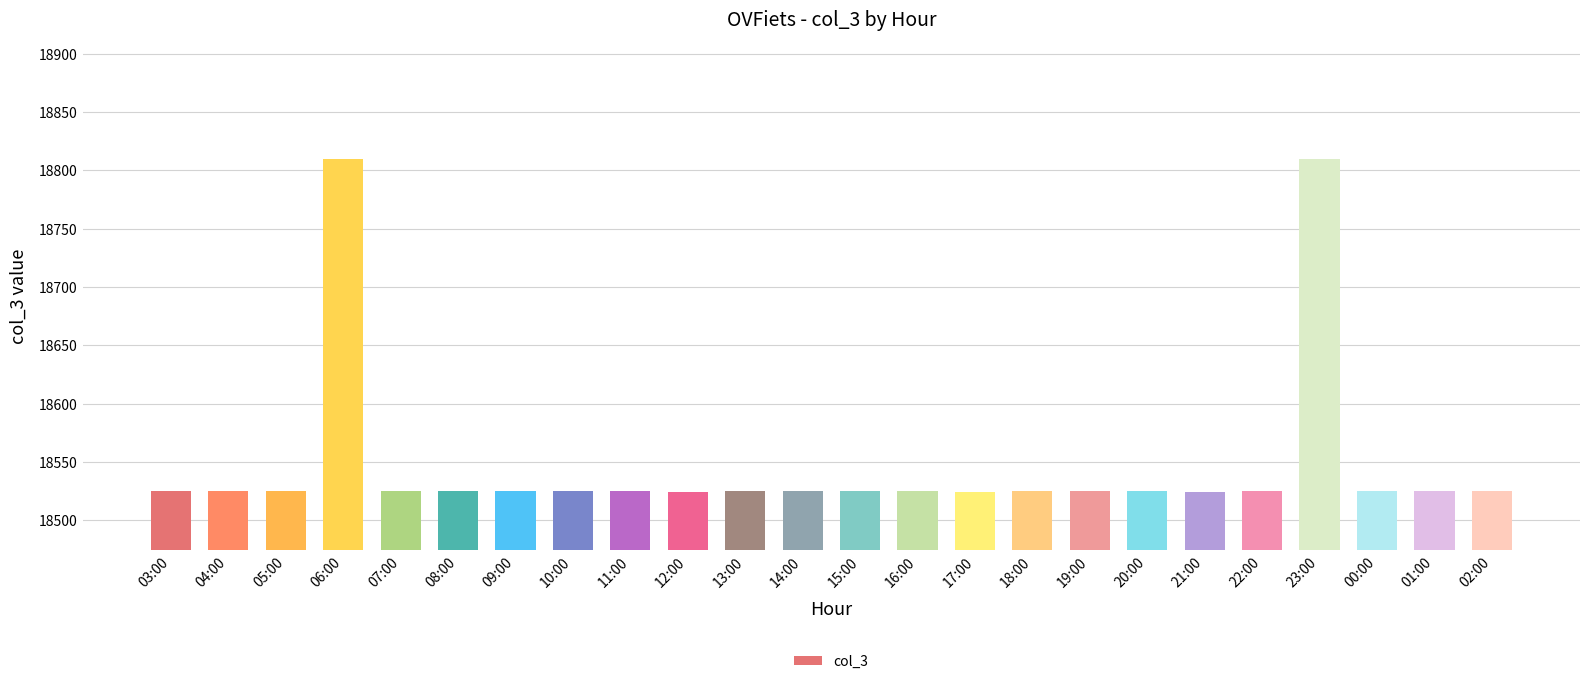

The value at 00:00 is 9363. True or false?

False